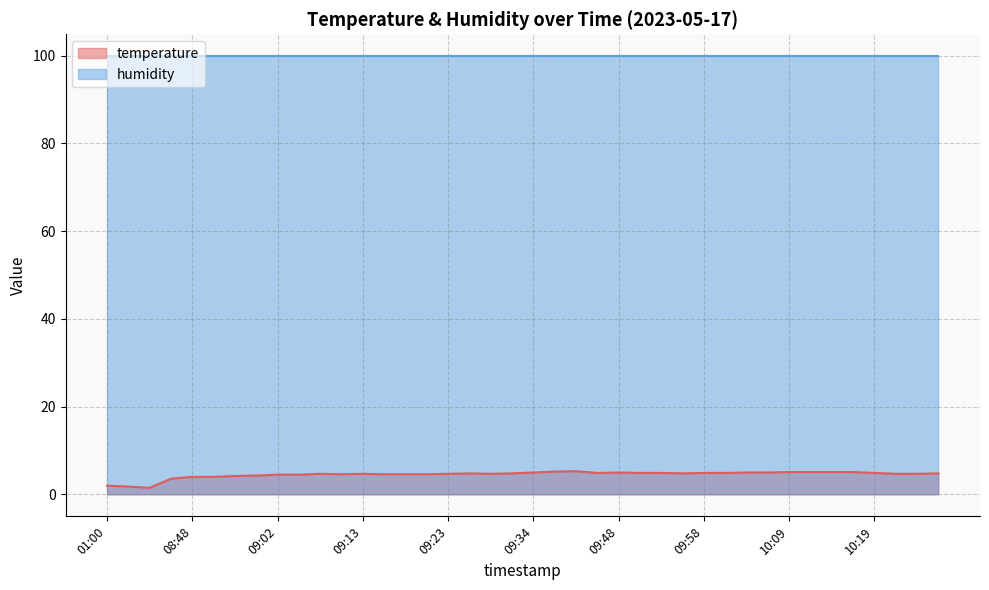

Between 09:50 and 10:27, which is larger?

09:50